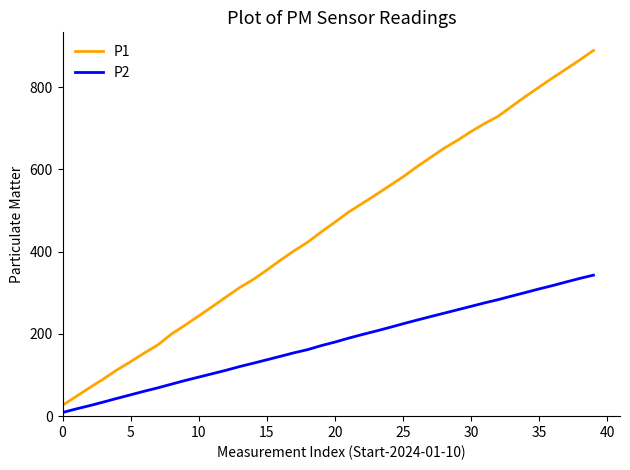

Which series has the largest range (max minus min)?

P1